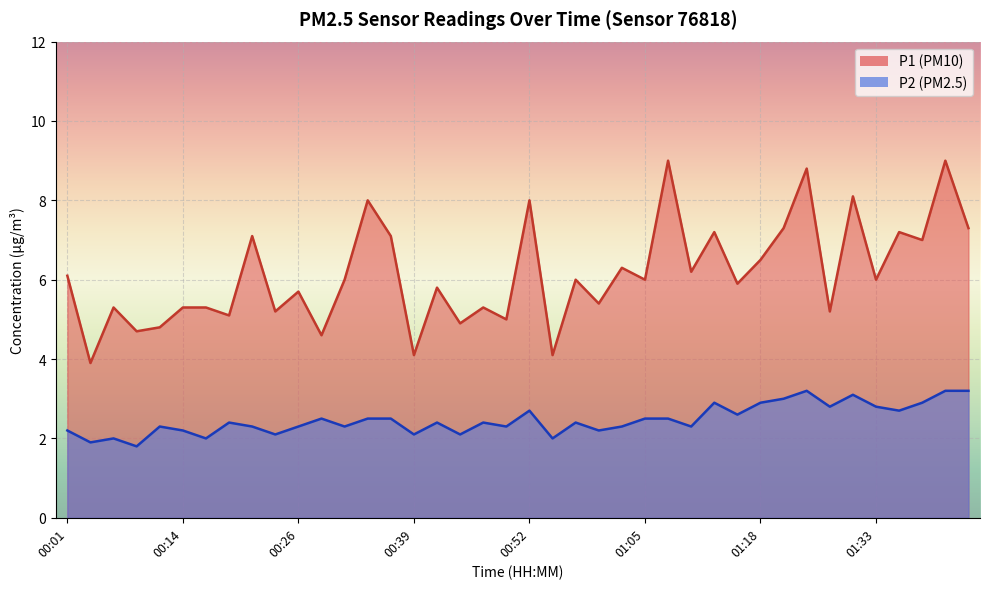

Reading left to right, transcribe all the data shown in this chart.

P1: 00:01=6.1	00:04=3.9	00:06=5.3	00:09=4.7	00:11=4.8	00:14=5.3	00:16=5.3	00:19=5.1	00:21=7.1	00:24=5.2	00:26=5.7	00:29=4.6	00:31=6.0	00:34=8.0	00:36=7.1	00:39=4.1	00:42=5.8	00:44=4.9	00:47=5.3	00:50=5.0	00:52=8.0	00:55=4.1	00:57=6.0	01:00=5.4	01:02=6.3	01:05=6.0	01:07=9.0	01:10=6.2	01:13=7.2	01:15=5.9	01:18=6.5	01:21=7.3	01:24=8.8	01:27=5.2	01:30=8.1	01:33=6.0	01:35=7.2	01:38=7.0	01:41=9.0	01:44=7.3
P2: 00:01=2.2	00:04=1.9	00:06=2.0	00:09=1.8	00:11=2.3	00:14=2.2	00:16=2.0	00:19=2.4	00:21=2.3	00:24=2.1	00:26=2.3	00:29=2.5	00:31=2.3	00:34=2.5	00:36=2.5	00:39=2.1	00:42=2.4	00:44=2.1	00:47=2.4	00:50=2.3	00:52=2.7	00:55=2.0	00:57=2.4	01:00=2.2	01:02=2.3	01:05=2.5	01:07=2.5	01:10=2.3	01:13=2.9	01:15=2.6	01:18=2.9	01:21=3.0	01:24=3.2	01:27=2.8	01:30=3.1	01:33=2.8	01:35=2.7	01:38=2.9	01:41=3.2	01:44=3.2